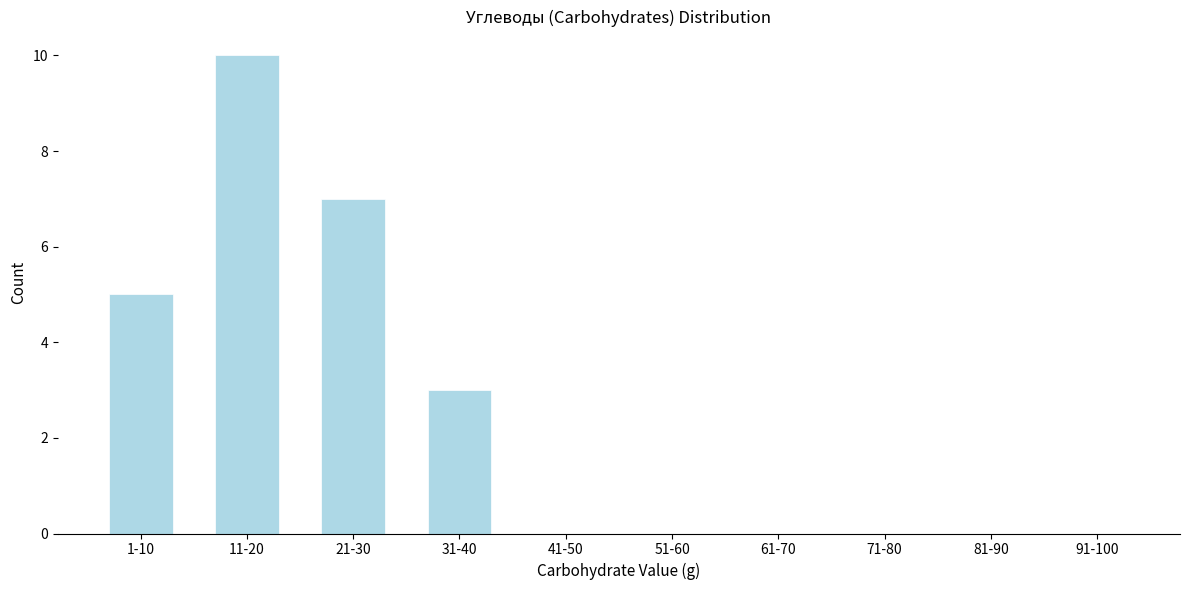

Reading left to right, extract all data points from this chart.

1-10=5	11-20=10	21-30=7	31-40=3	41-50=0	51-60=0	61-70=0	71-80=0	81-90=0	91-100=0